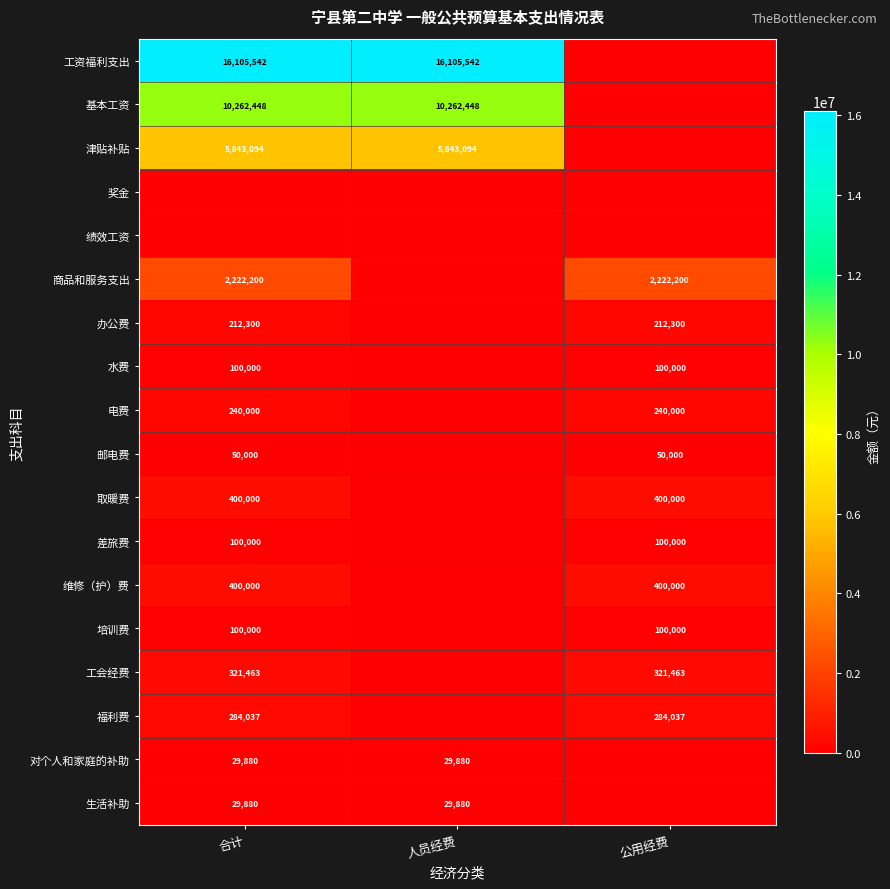

Is it true that 基本工资 equals 10262448 at 人员经费?

True